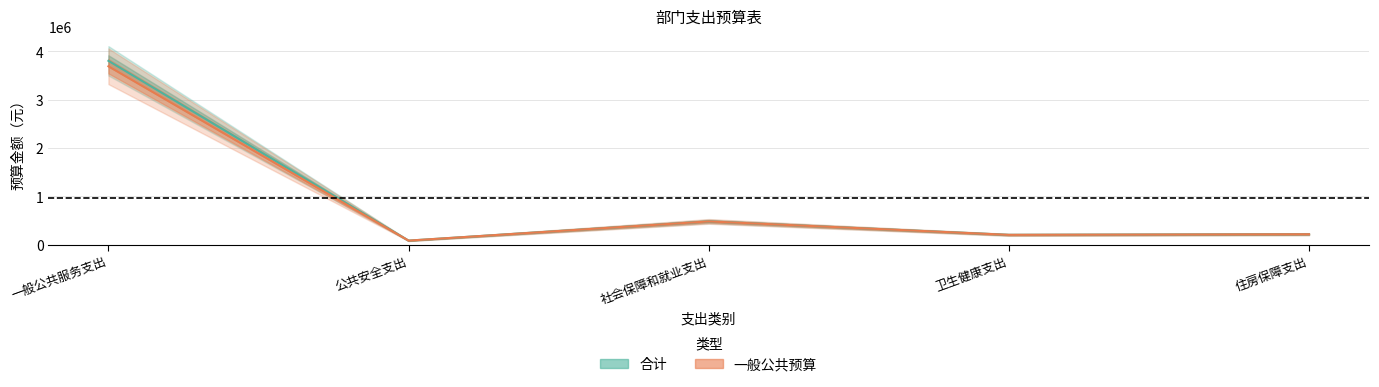

True or false: 合计 has more than 2 interior local peaks.

False